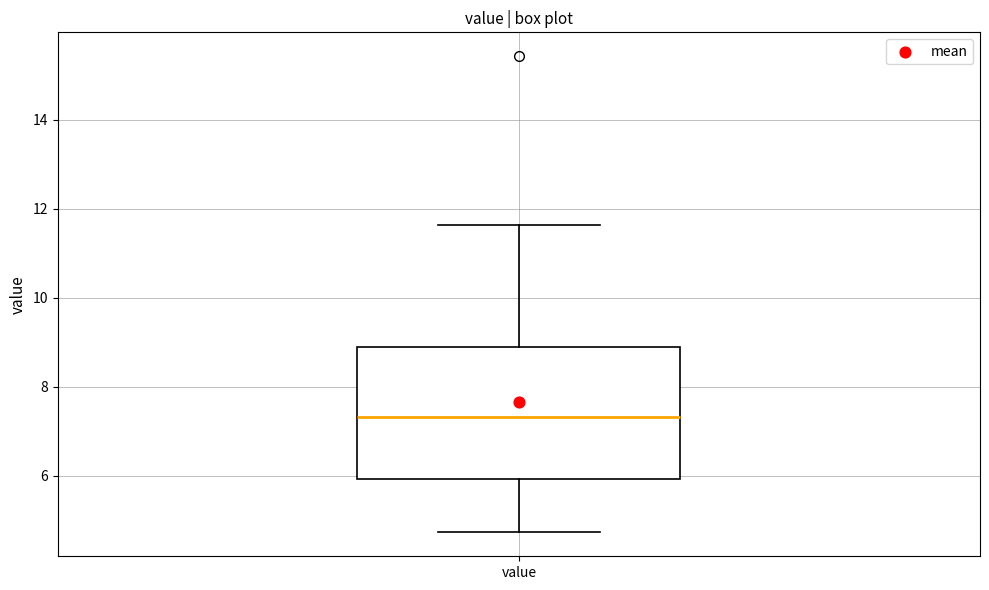

Read this box plot against the y-axis: the position of the median line, the range covered by the box, and the ends of both whiskers. The values are not printed on the chart, so give them approximately, as read against the axis.

median 7.4, box 6.0 to 8.8, whiskers 4.8 to 11.6